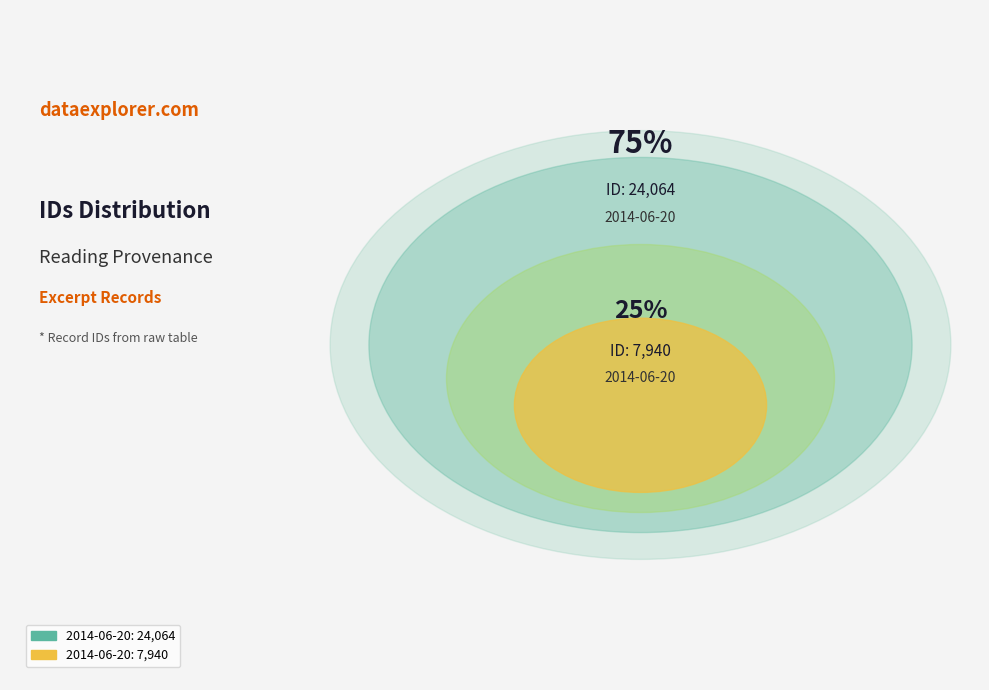

True or false: 2014-06-20 17:40:22 UTC accounts for 75% of the total.

True